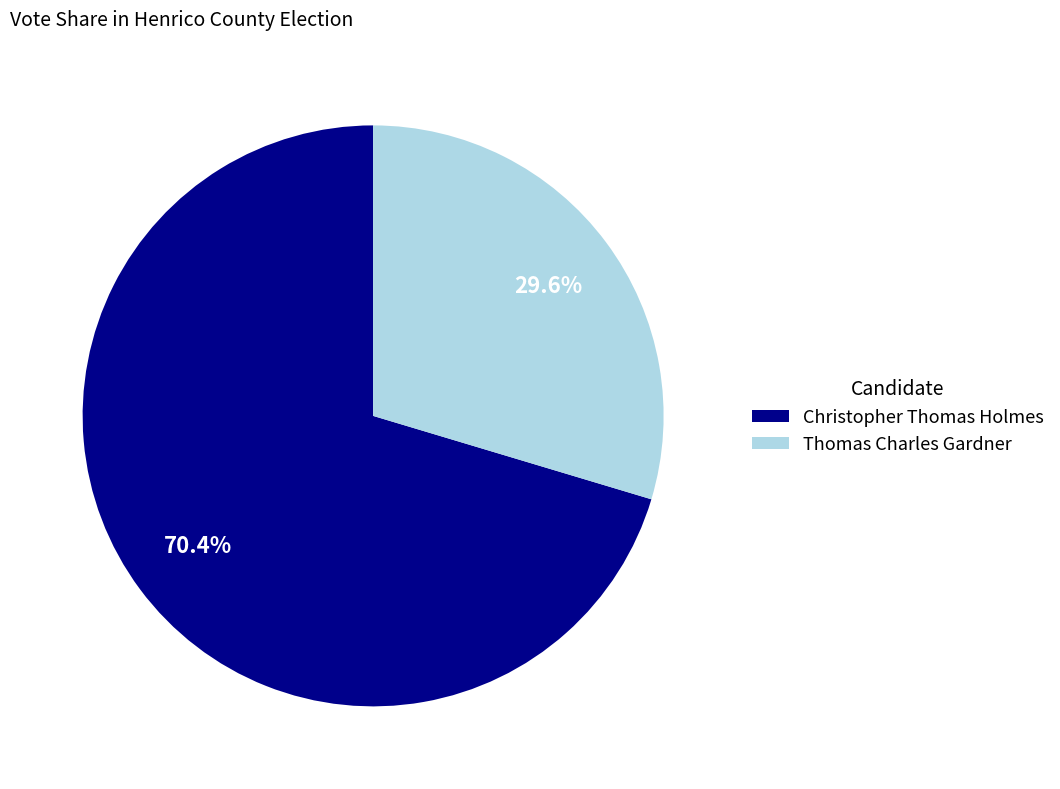

Which slice is the smallest?

Thomas Charles Gardner